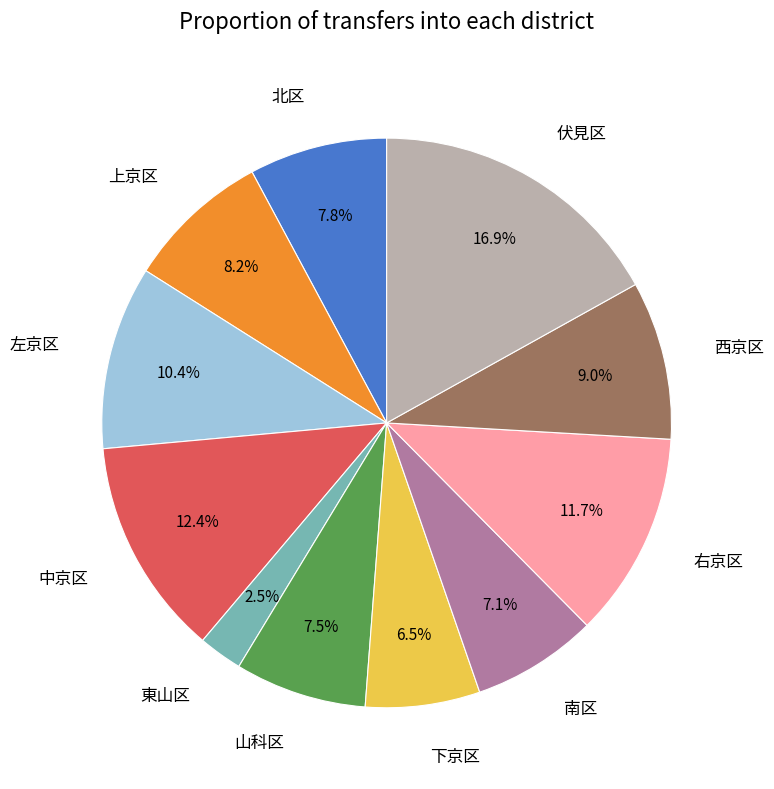

Which slice is the smallest?

東山区